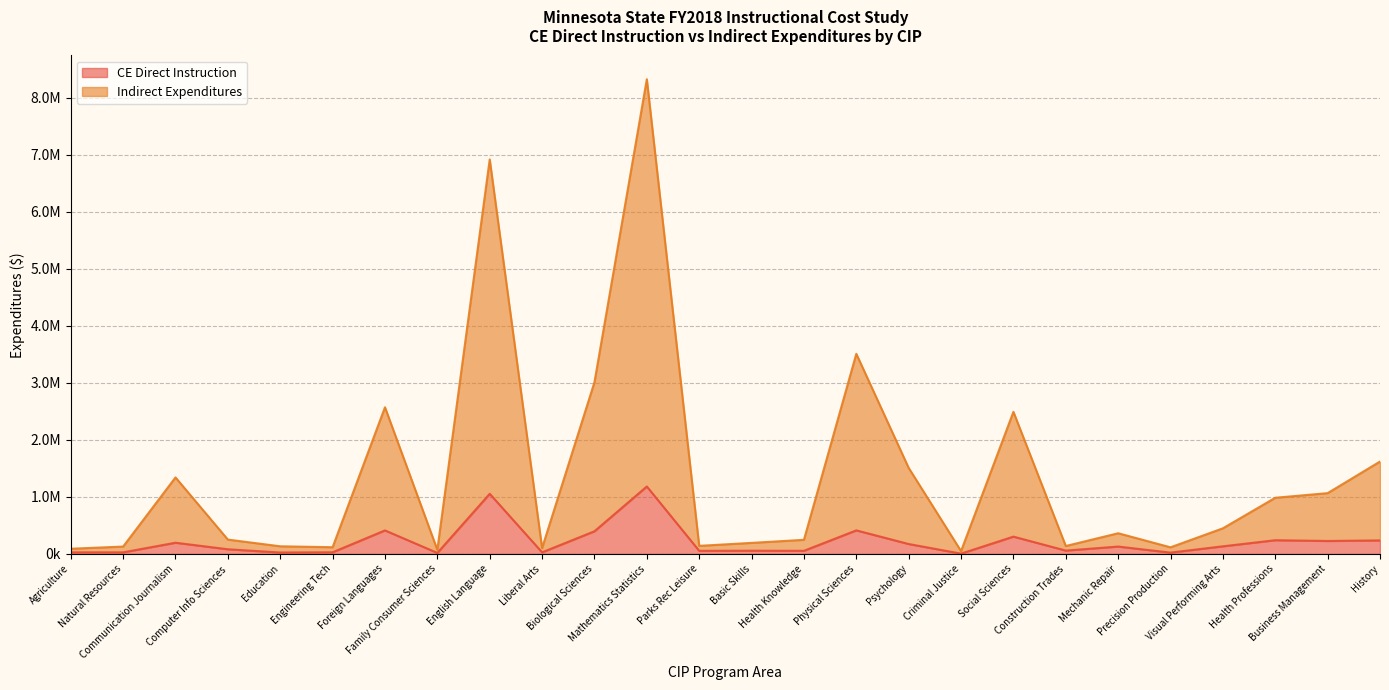

What is the approximate value of Indirect Expenditures at Social Sciences?

2491558.4